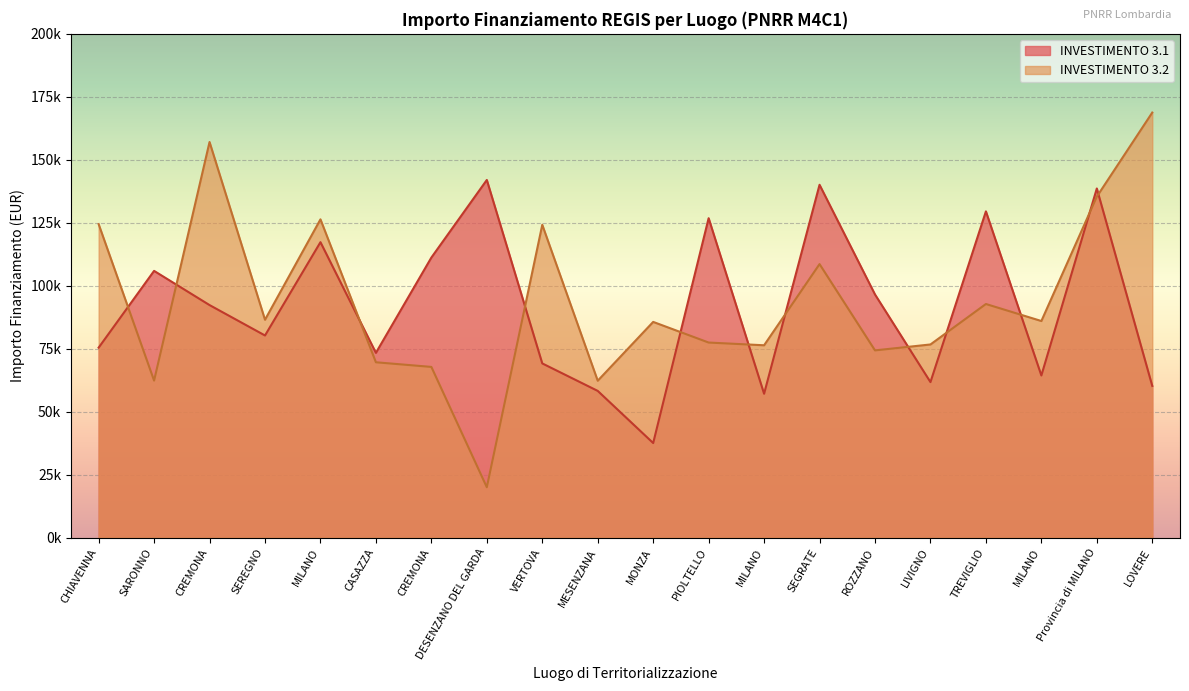

Which series changed the most between MONZA and PIOLTELLO?

INVESTIMENTO 3.1